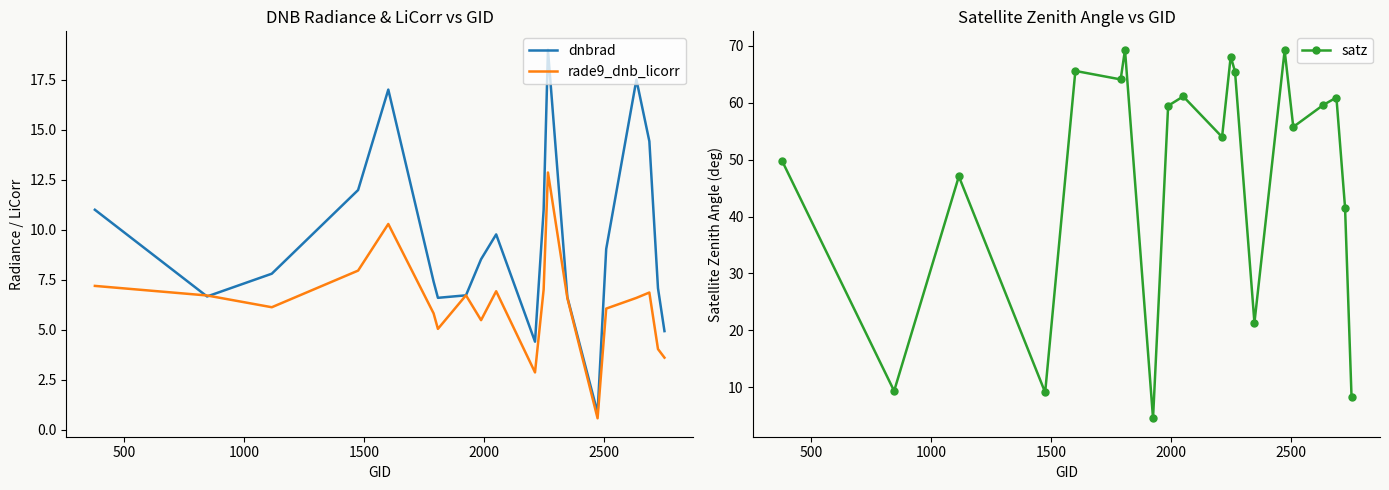

What is the highest value of the rade9_dnb_licorr series?

12.9